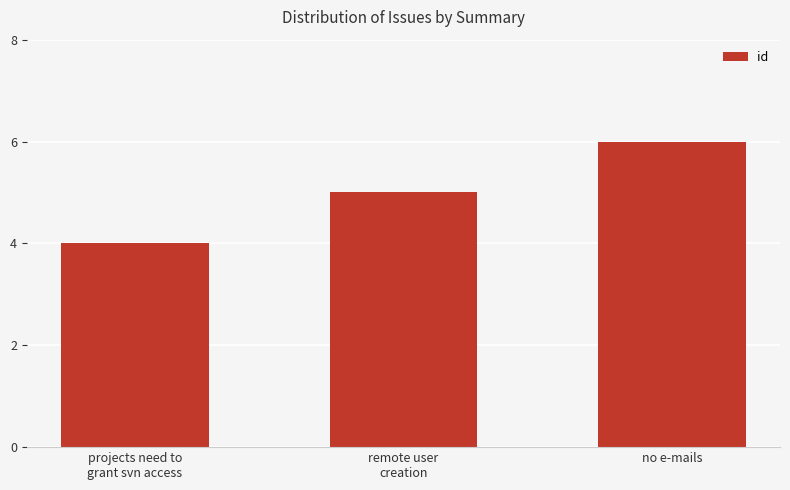

What is the ratio of the value at projects need to
grant svn access to the value at no e-mails?

0.7